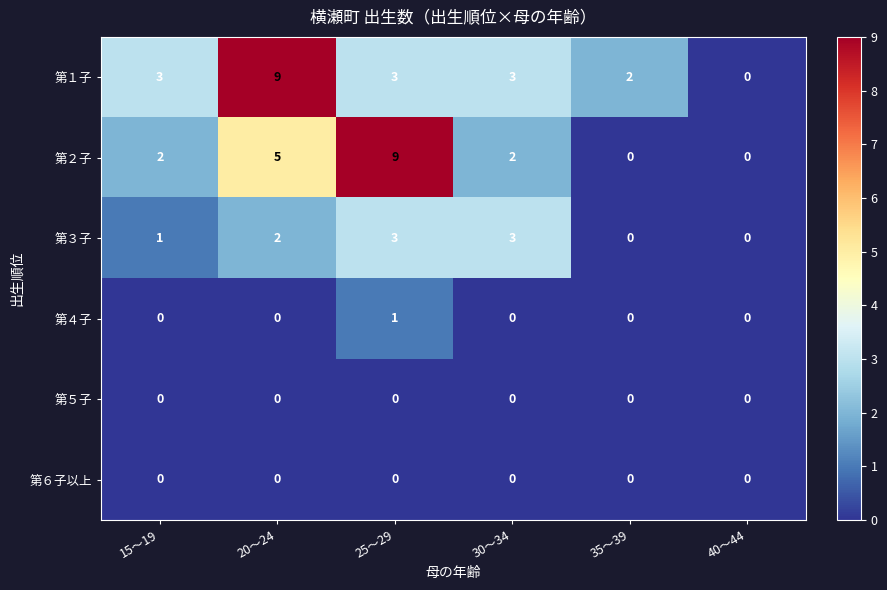

What is the difference between the maximum and minimum values in the 第１子 series?

9